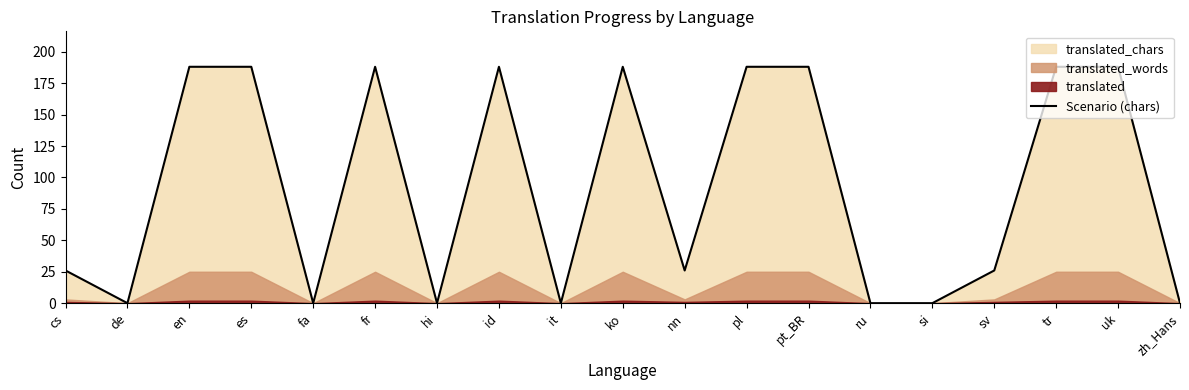

At which label is the value closest to 94?

cs